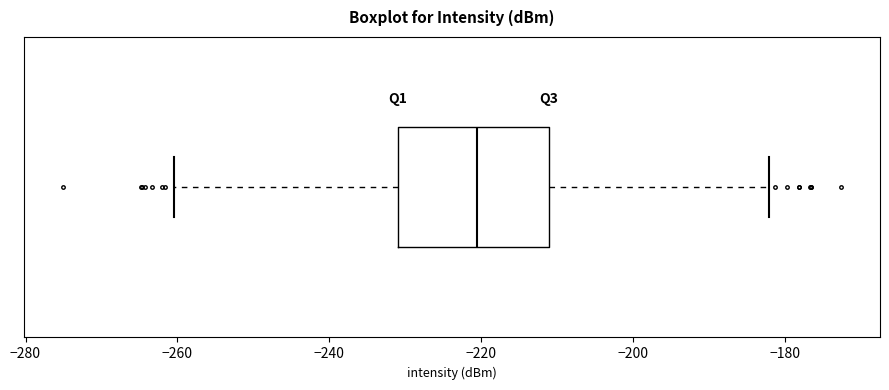

Read this box plot against the x-axis: the position of the median line, the range covered by the box, and the ends of both whiskers. The values are not printed on the chart, so give them approximately, as read against the axis.

median -220, box -230 to -212, whiskers -260 to -182